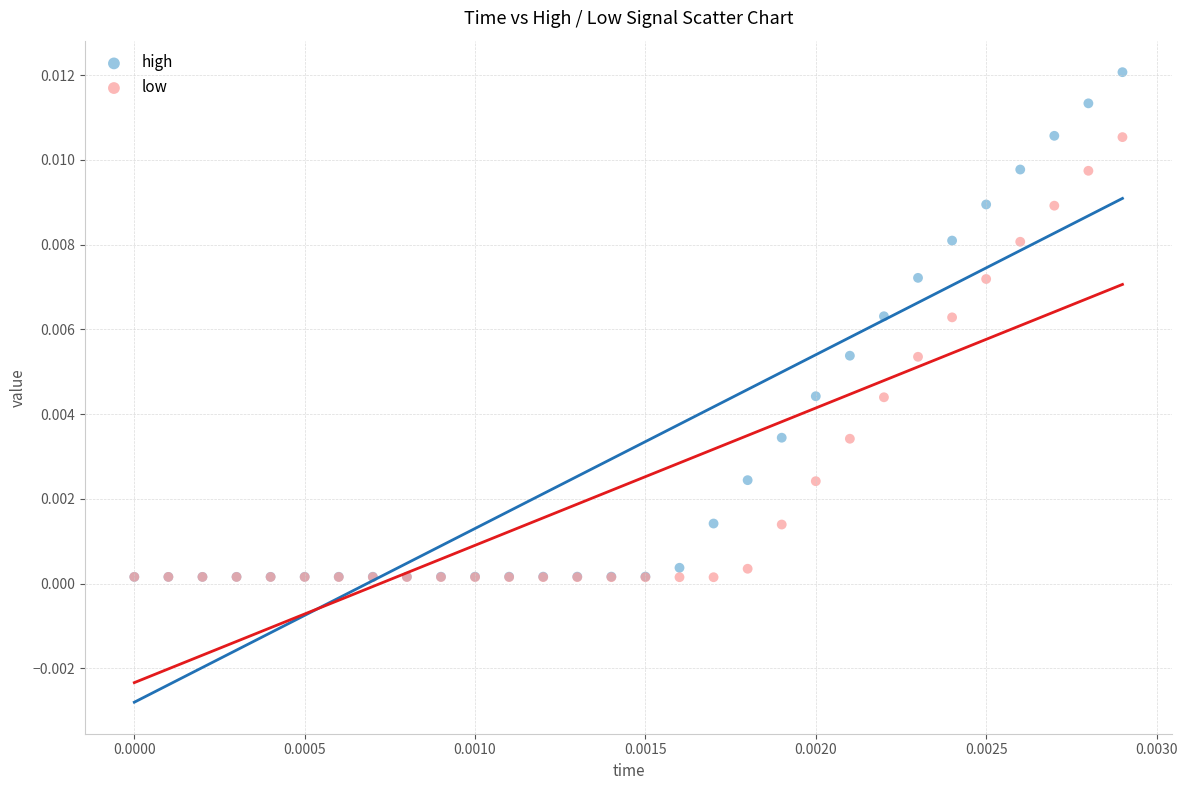

Which series has the largest Y range (max minus min)?

high